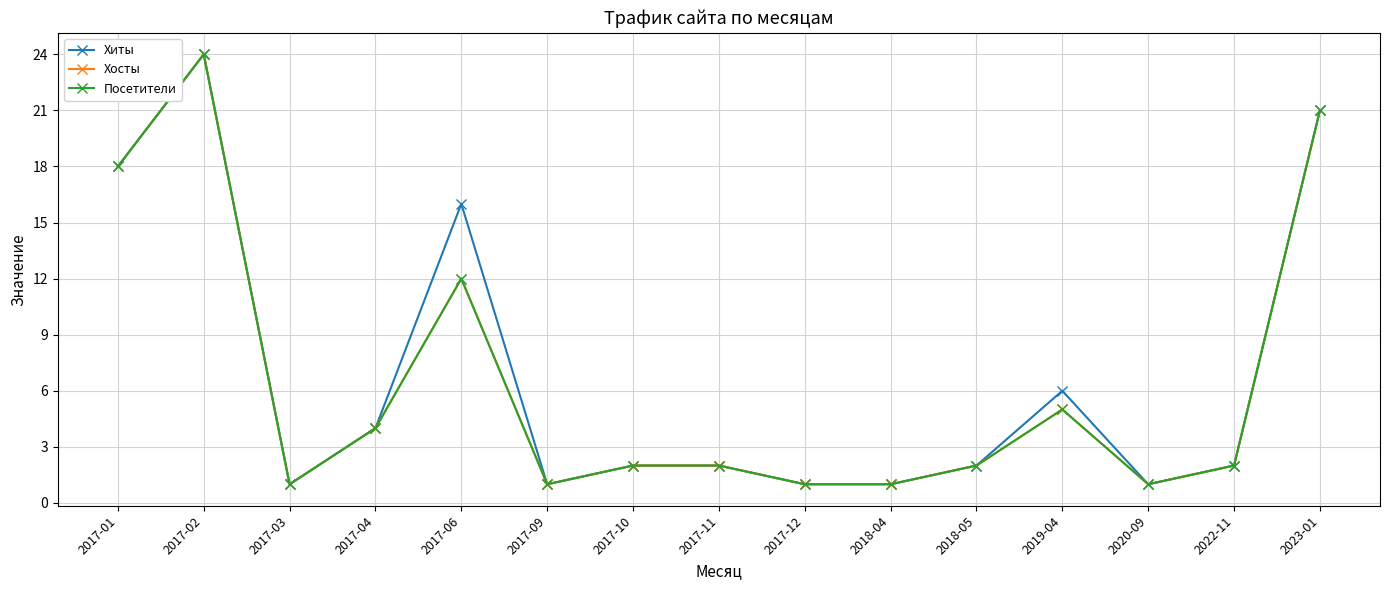

What is the minimum value for Хиты?

1